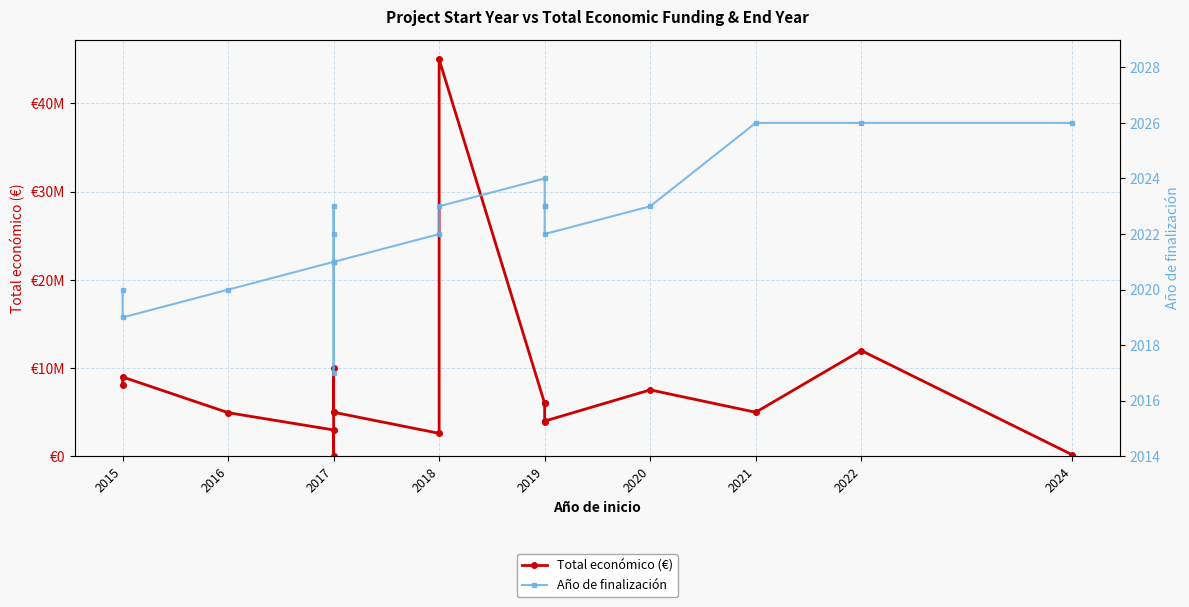

Rank the series by their average value, from highest to lowest.

Total económico (€), Año de finalización